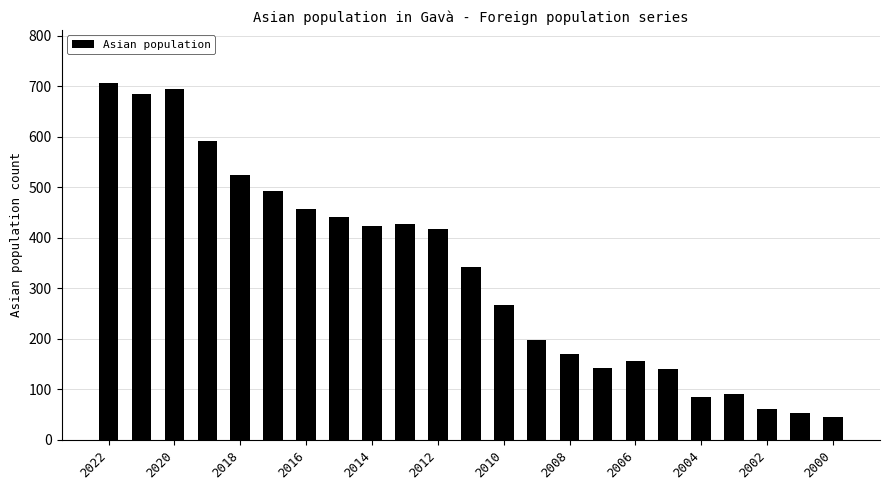

What is the value of the 9th bar from the left?

424